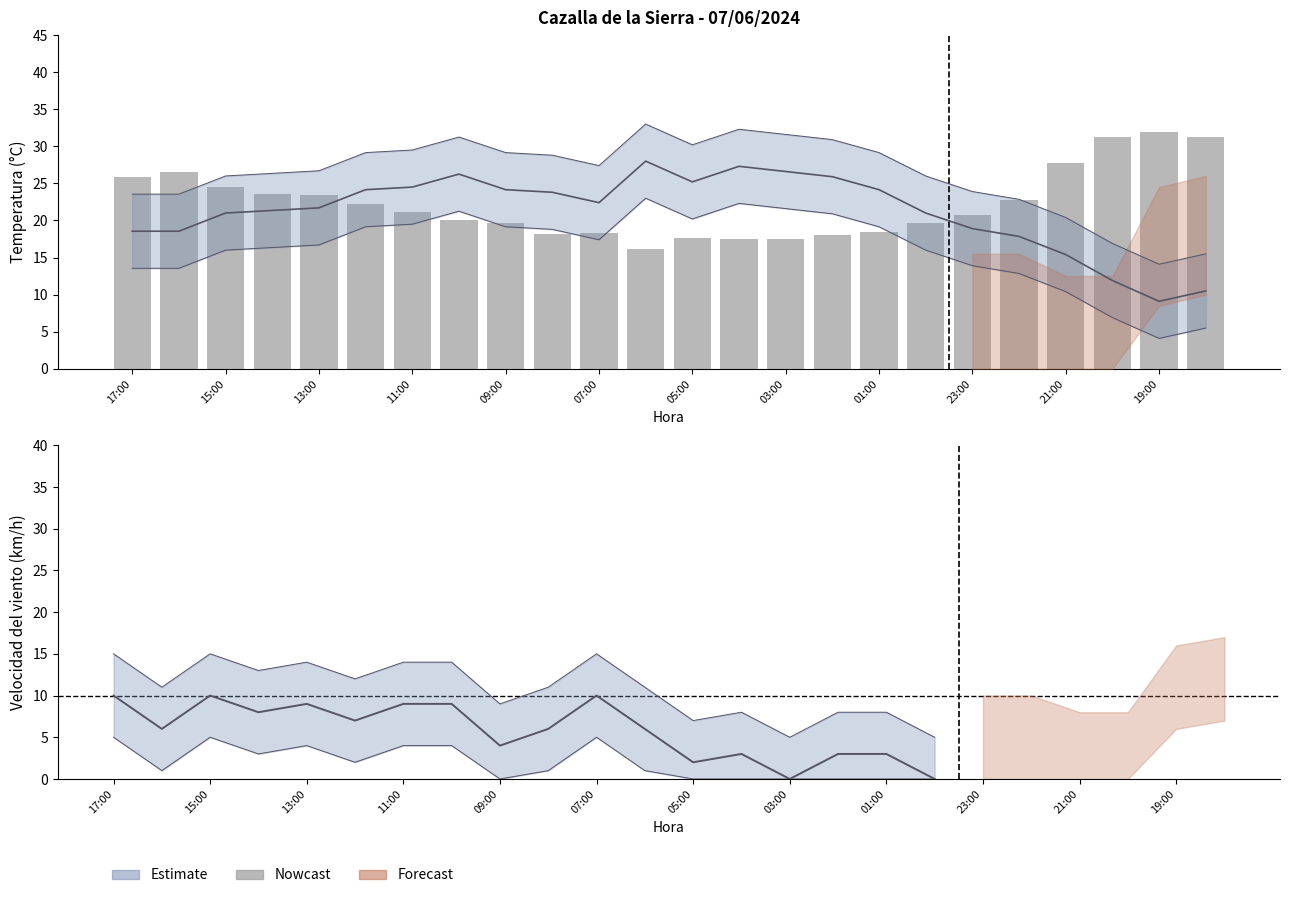

True or false: the data shows 26.2 at 03:00.

False